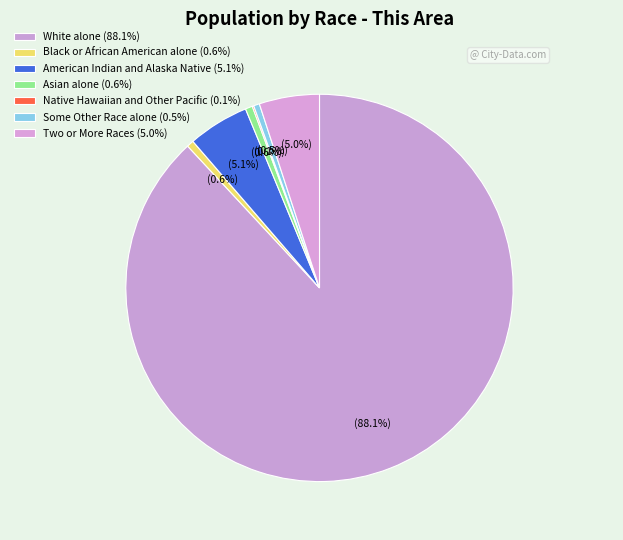

Do American Indian and Alaska Native and Some Other Race alone together represent more than half of the pie?

No